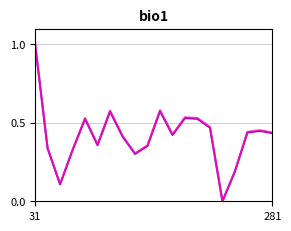

What is the greatest value displayed?

1.0